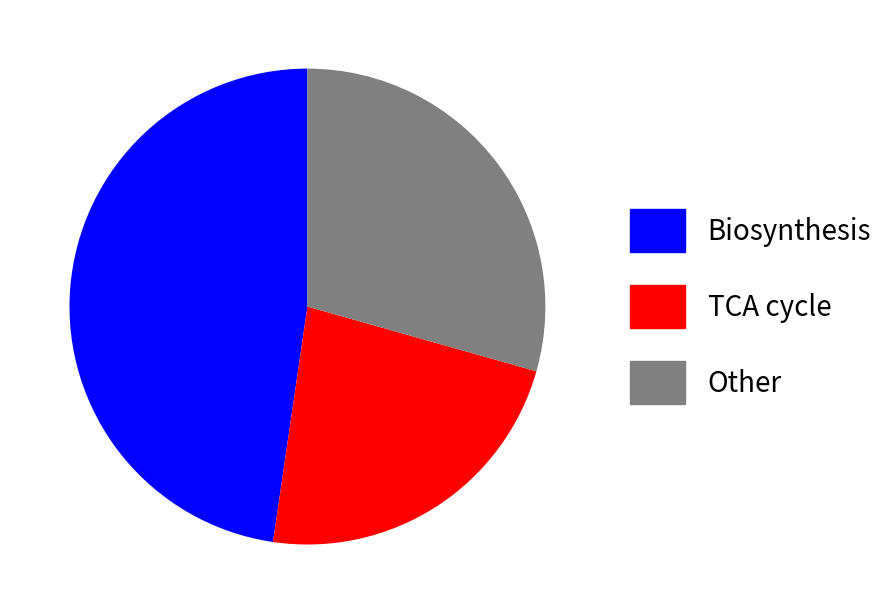

How many segments does this pie chart have?

3